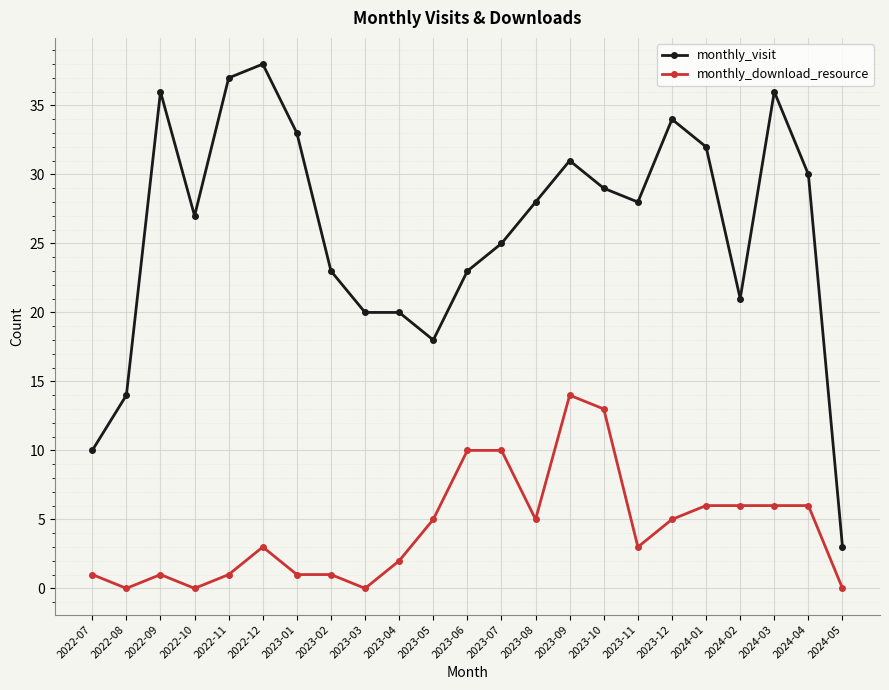

What are all the series names shown in the legend?

monthly_visit, monthly_download_resource